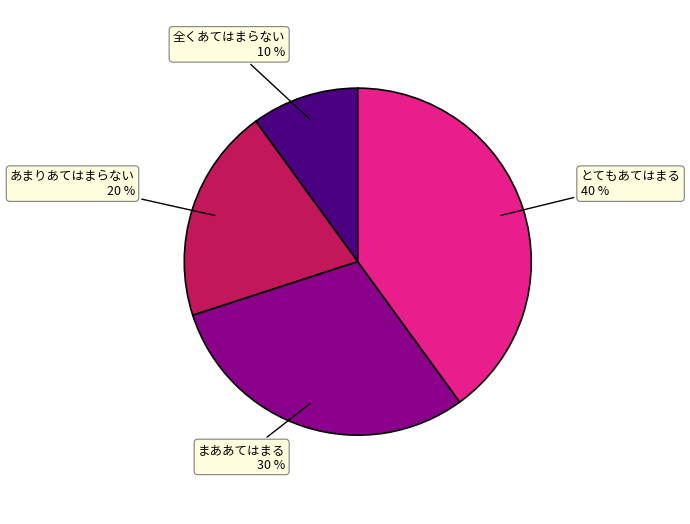

The あまりあてはまらない slice represents 20% of the pie. True or false?

True